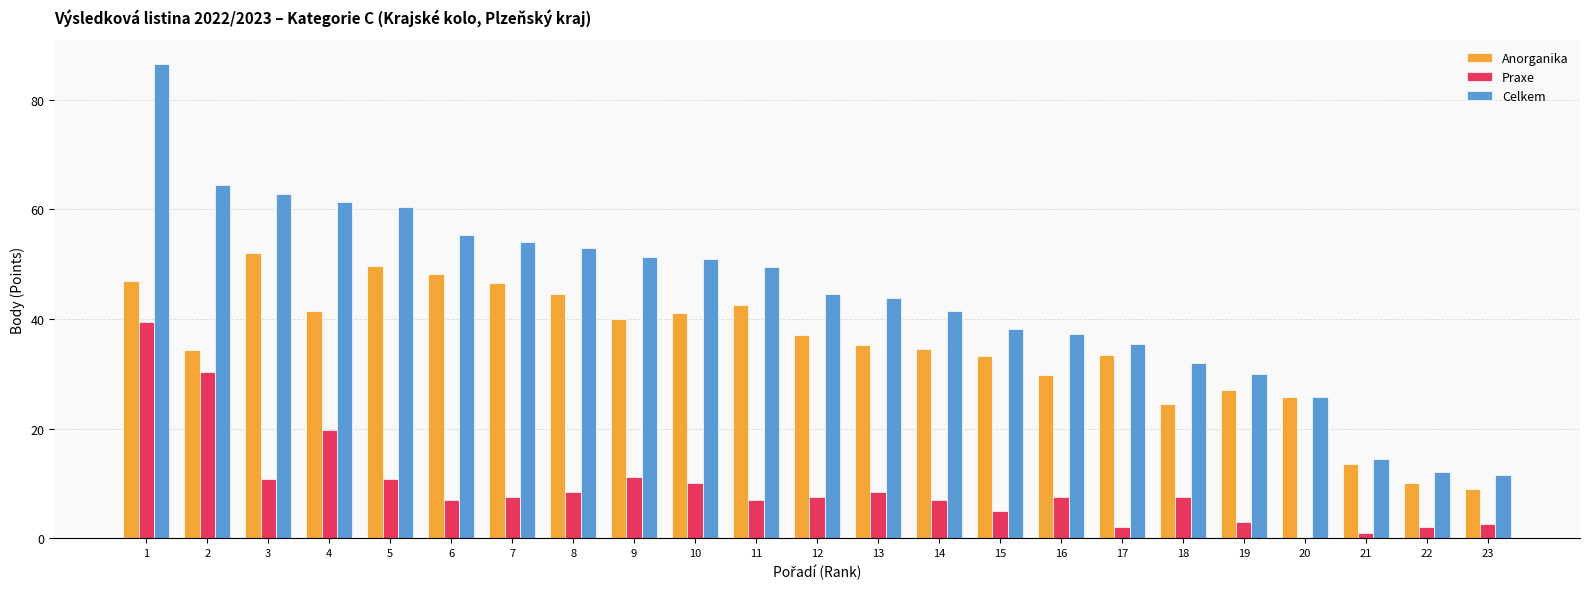

Between 1 and 20, which series saw the biggest shift?

Celkem